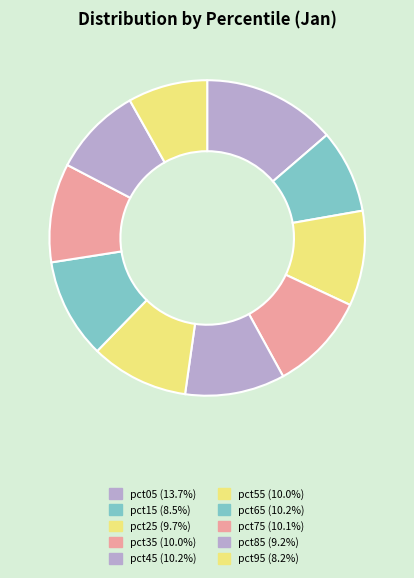

Is it true that pct95 is 8% of the pie?

True